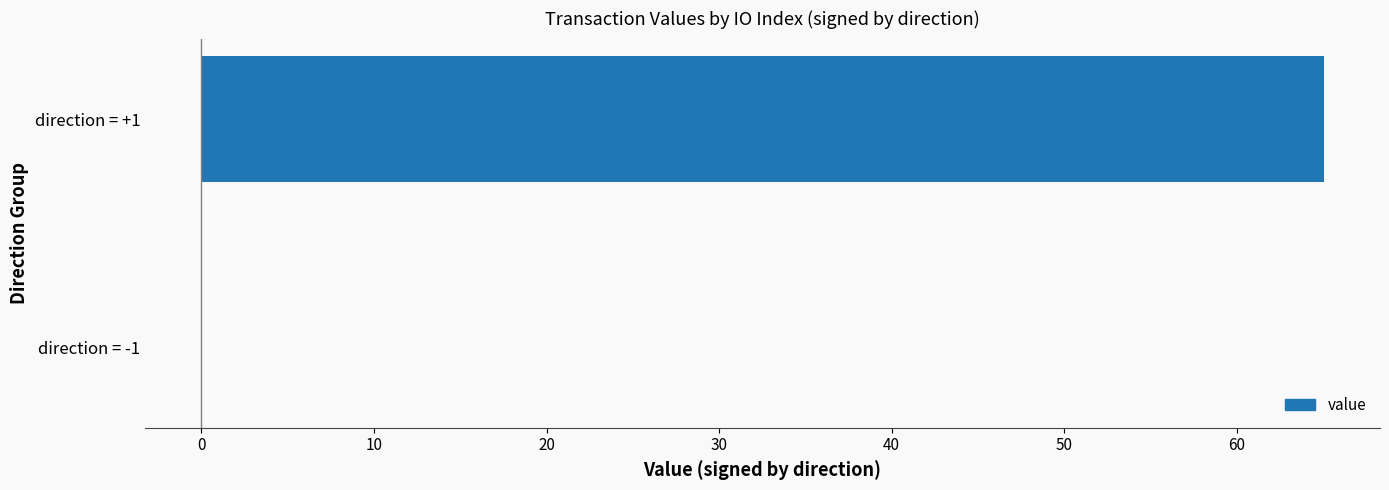

How many data points does each series have?

2